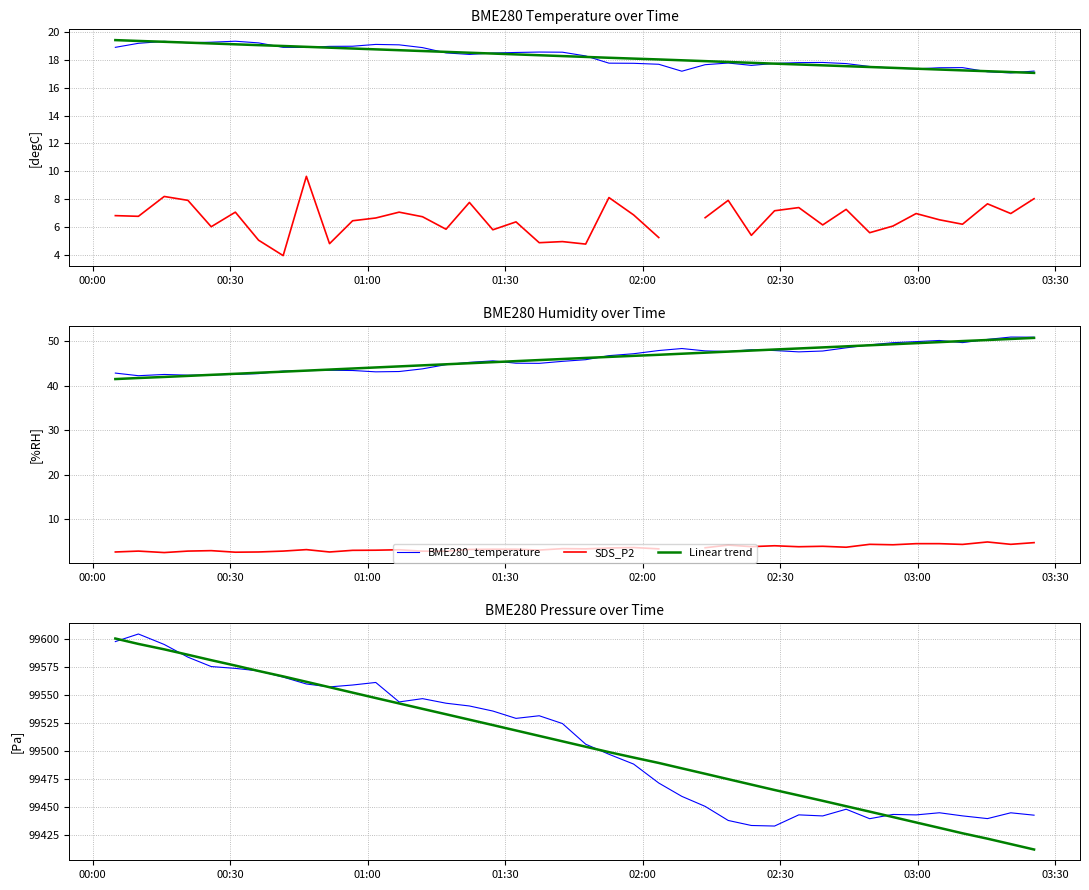

How many interior local peaks does the BME280_humidity series have?

7